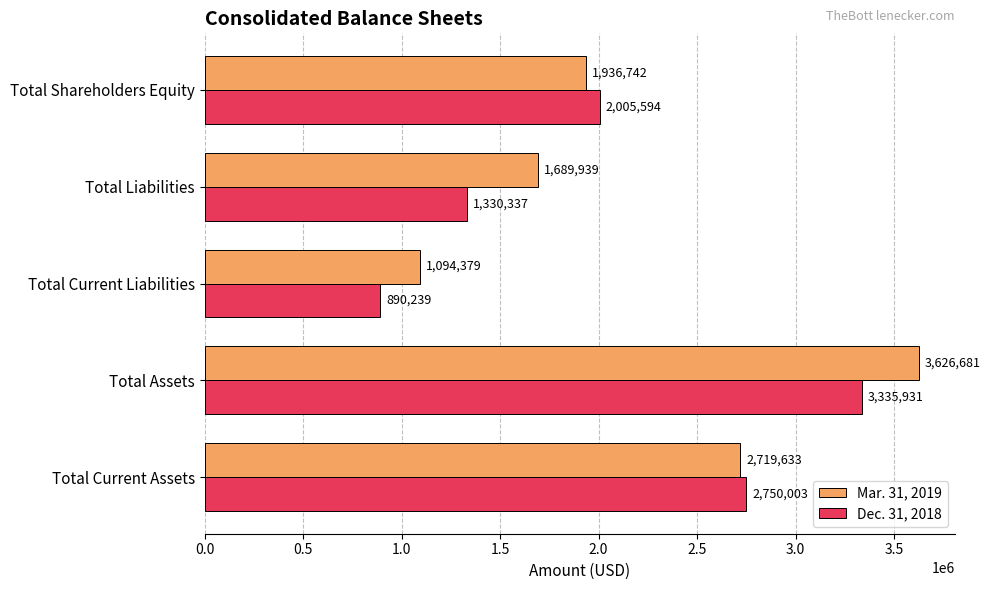

What is the sum of the Mar. 31, 2019 values at Total Shareholders Equity and Total Liabilities?

3626681